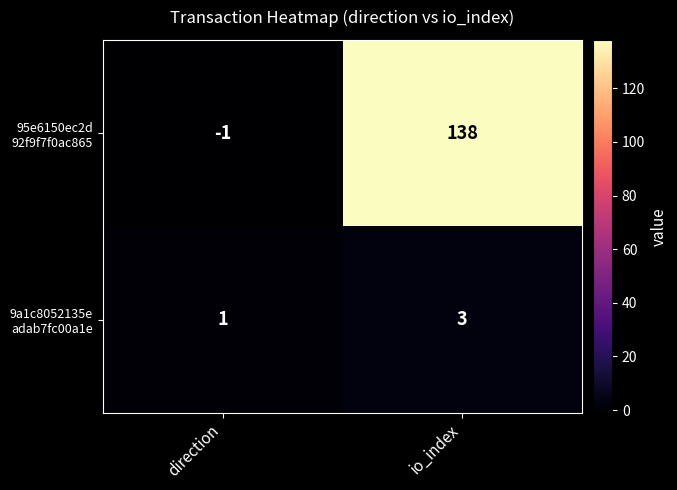

At which category does the chart reach its minimum across all series?

direction